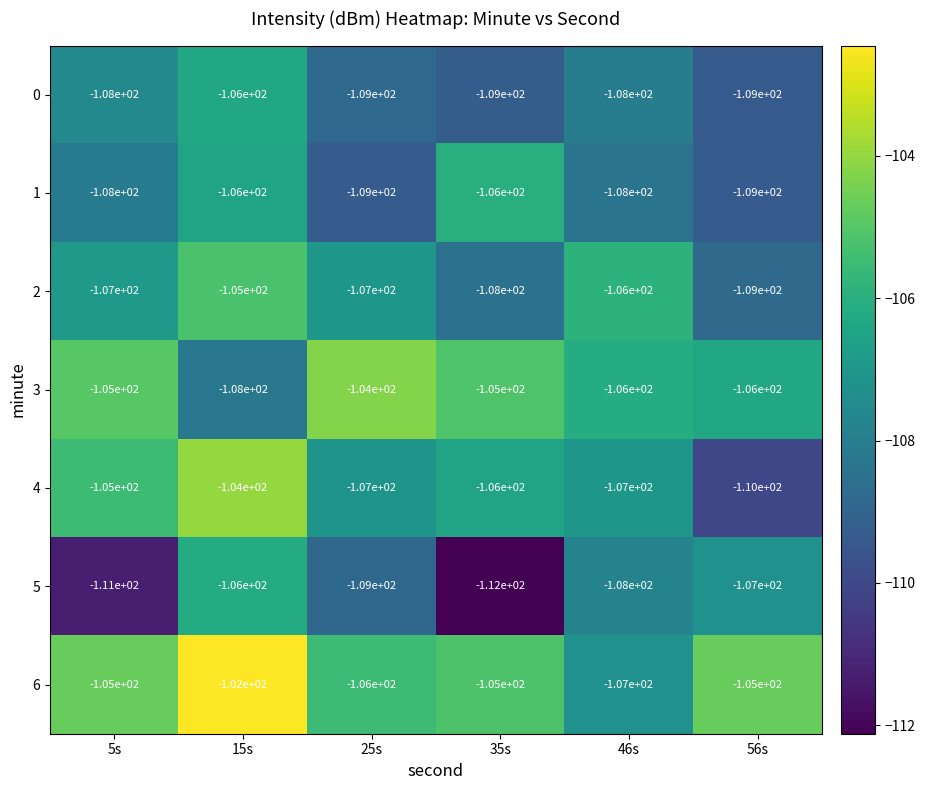

The value of 3 at 15s is -108. True or false?

True